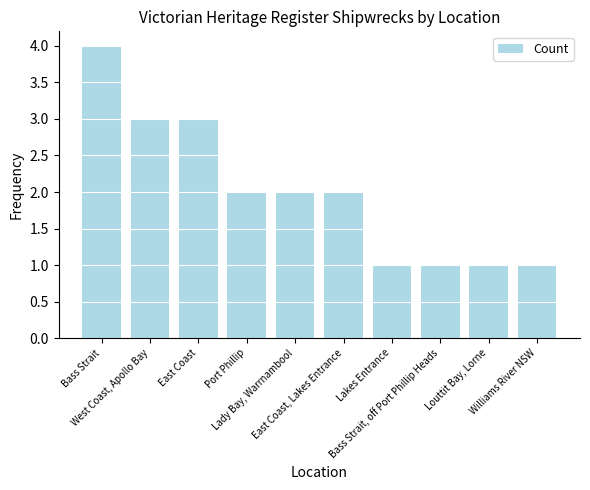

Between Lakes Entrance and Port Phillip, which is larger?

Port Phillip